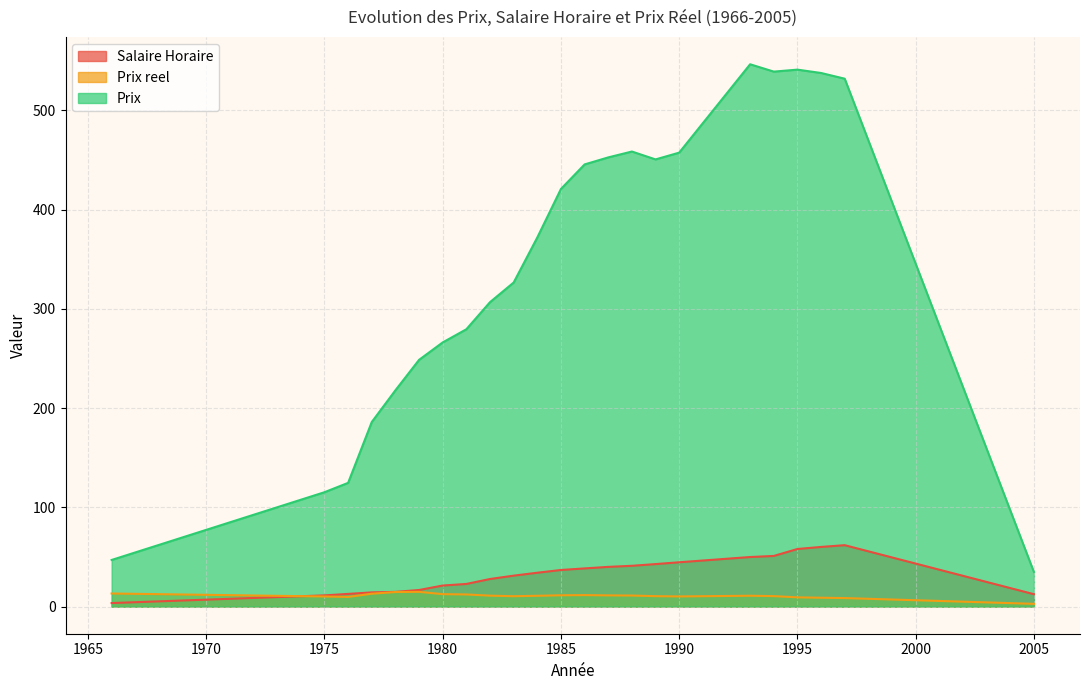

In Prix reel, how many points are higher than both neighbors (excluding endpoints)?

3